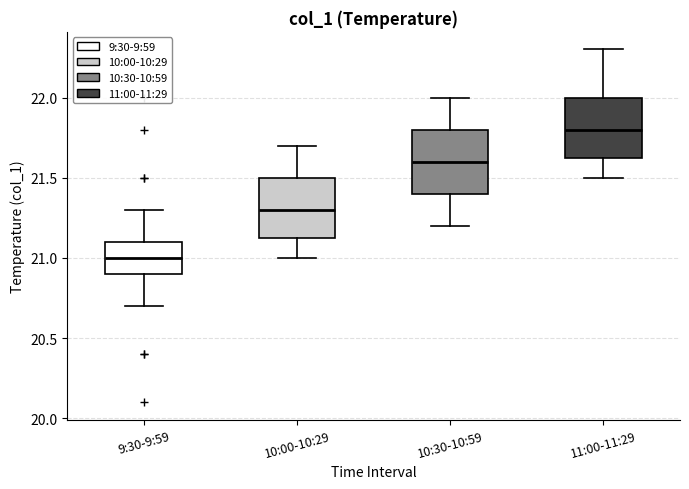

Where does the lower whisker of the box for 10:00-10:29 end on the y-axis? The values are not printed on the chart, so give them approximately, as read against the axis.

21.00